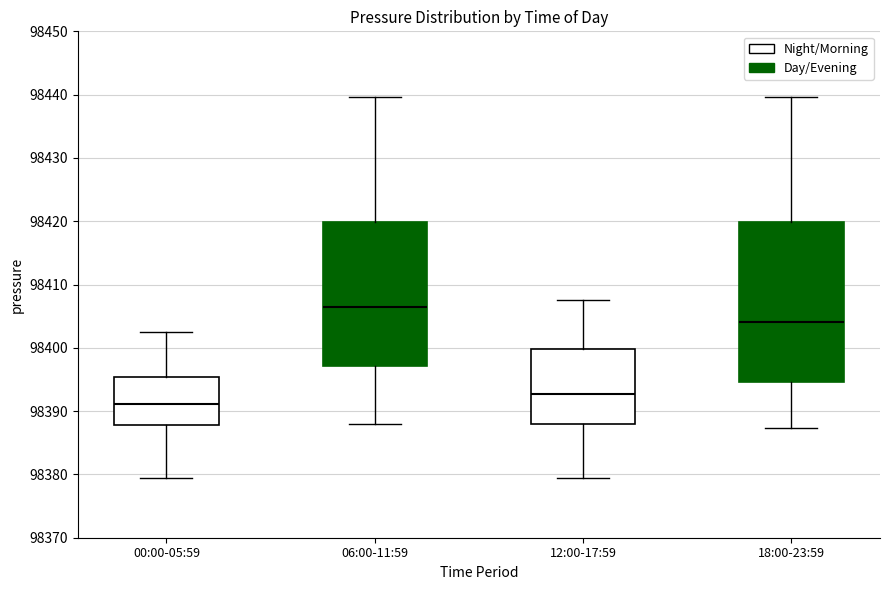

Where does the median line of the box for 18:00-23:59 sit on the y-axis? The values are not printed on the chart, so give them approximately, as read against the axis.

98404